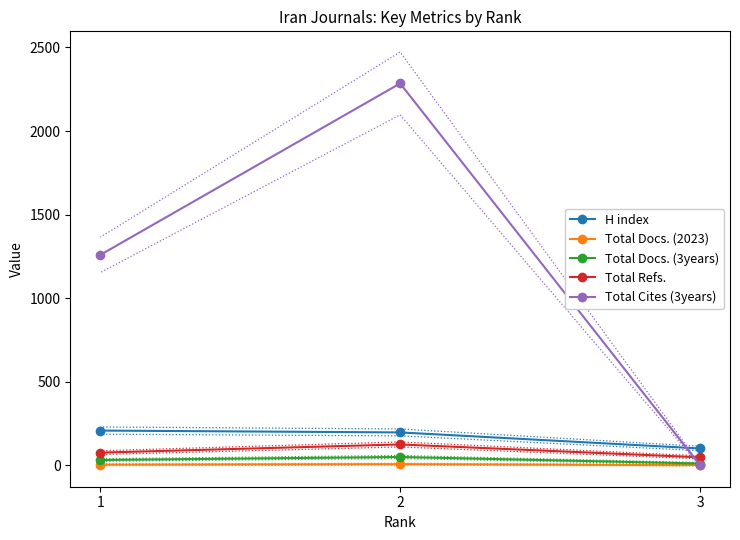

Rank the series by their maximum value, from highest to lowest.

Total Cites (3years), H index, Total Refs., Total Docs. (3years), Total Docs. (2023)